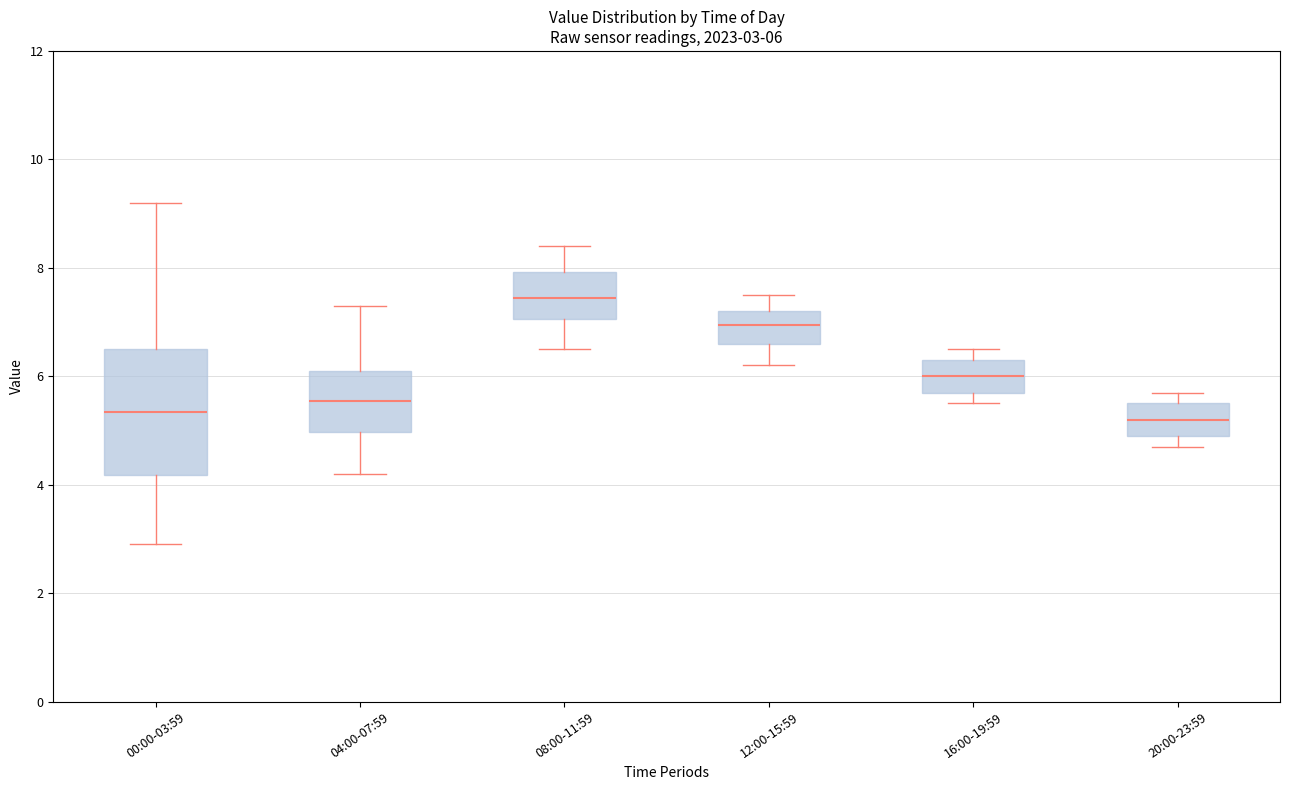

Comparing the boxes themselves (not the whiskers), which one is the tallest?

00:00-03:59